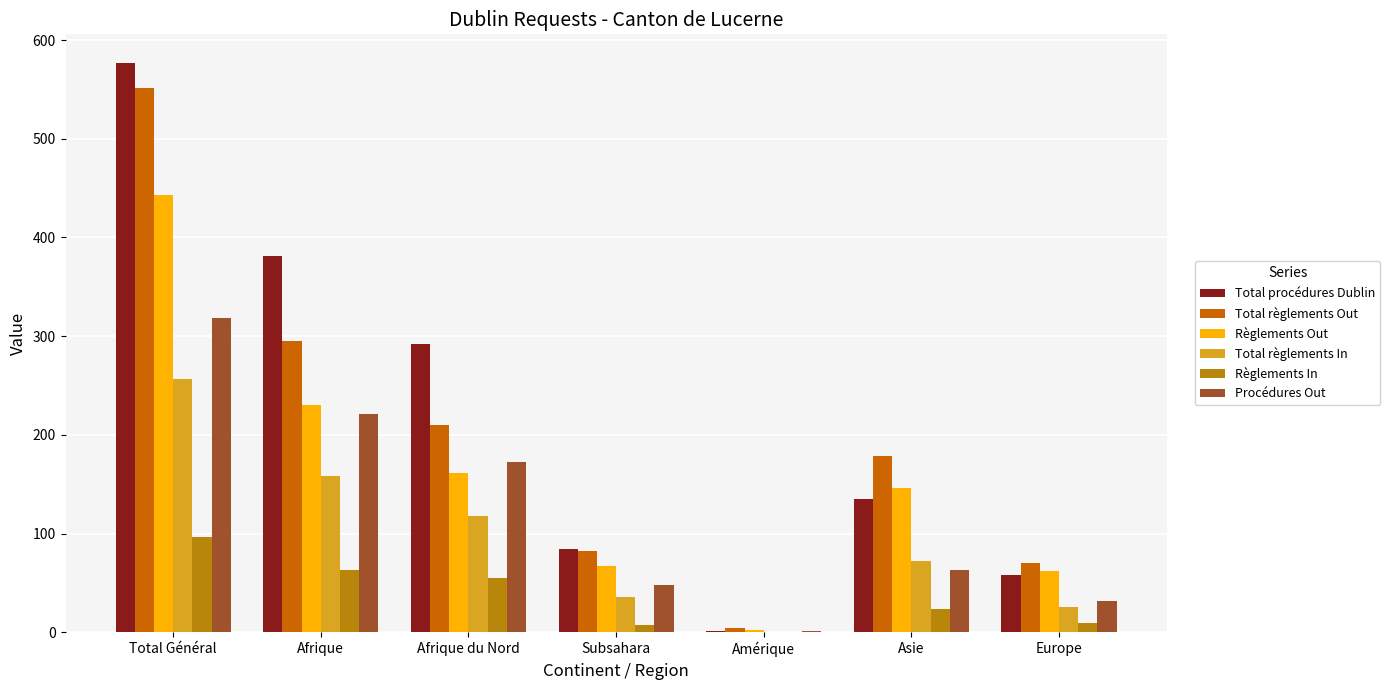

Which series has the widest spread of values?

Total procédures Dublin